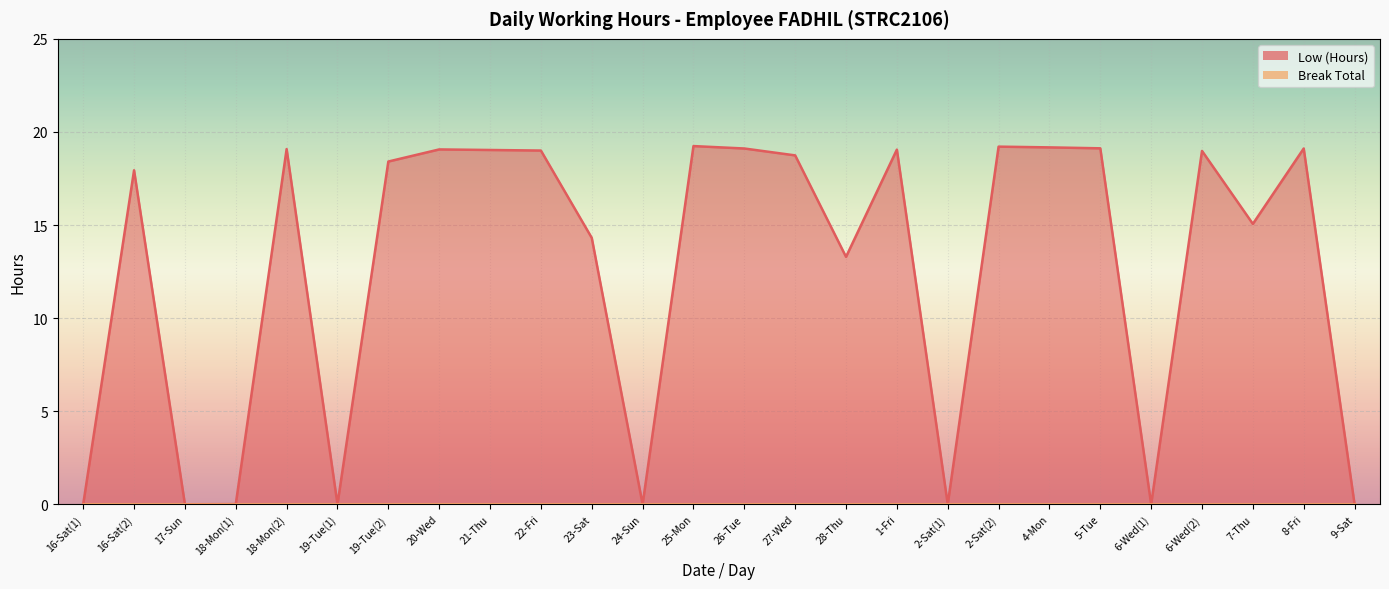

Does the chart display data point markers on the line(s)?

No